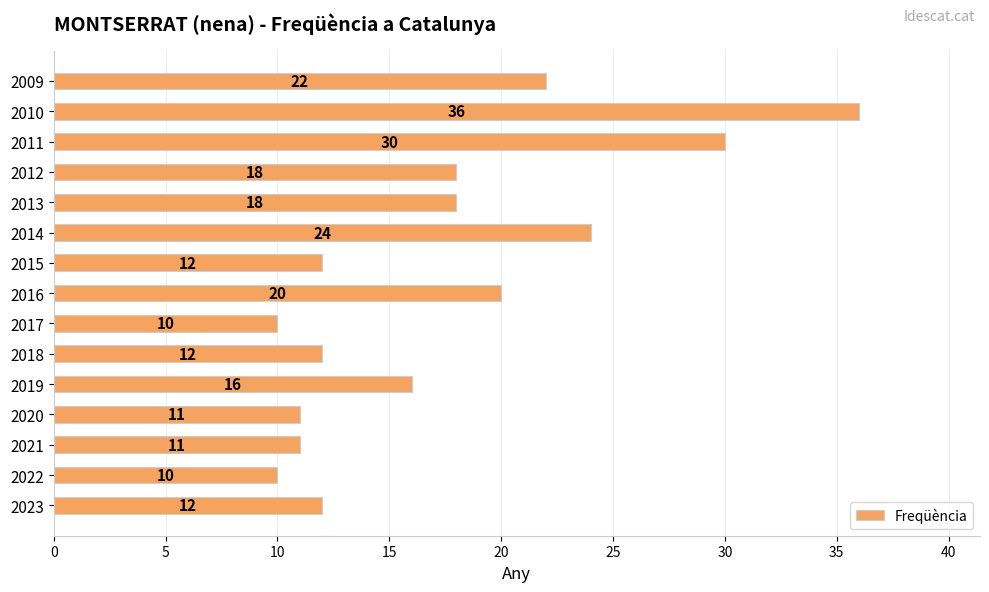

What is the average value?

17